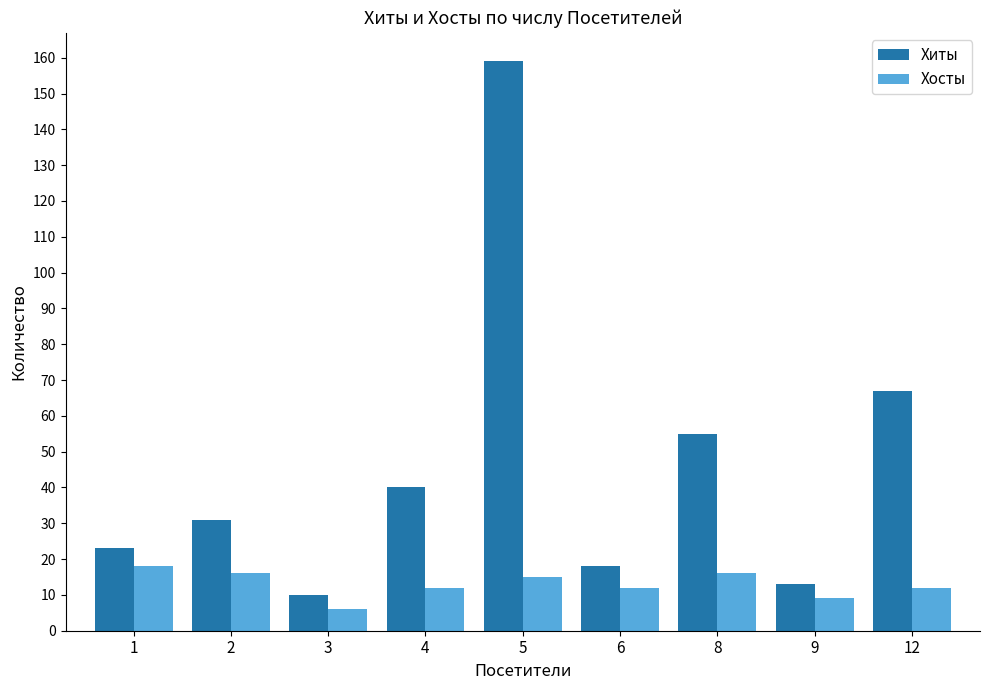

Which series changed the most between 5 and 6?

Хиты